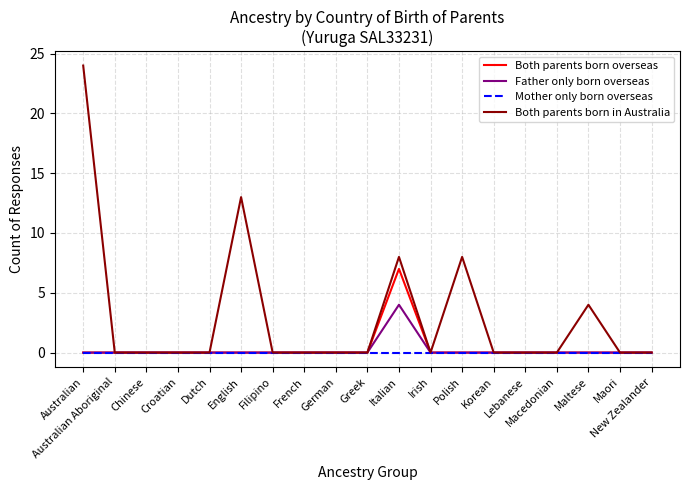

What is the difference between the highest and lowest values at English?

13